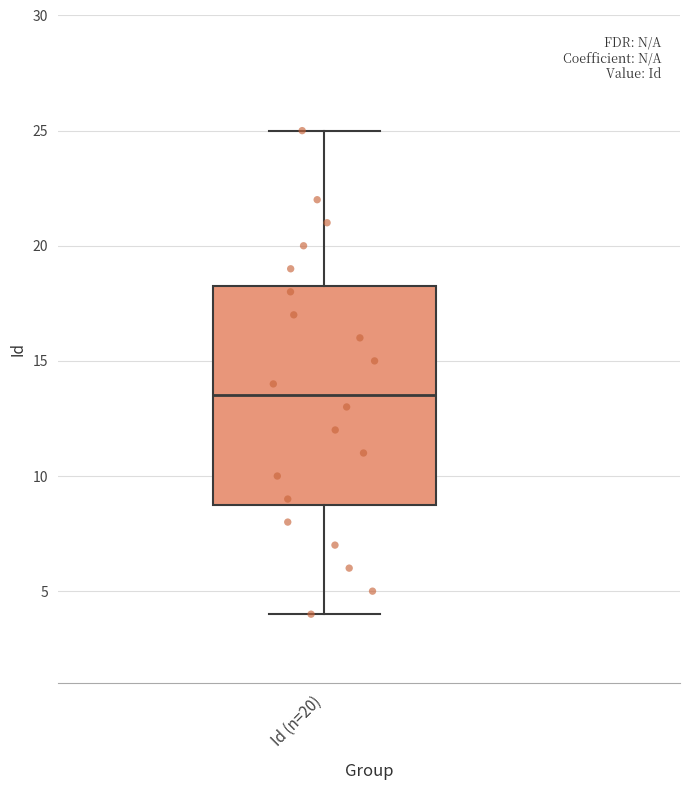

Read this box plot against the y-axis: the position of the median line, the range covered by the box, and the ends of both whiskers. The values are not printed on the chart, so give them approximately, as read against the axis.

median 13.5, box 9.0 to 18.5, whiskers 4.0 to 25.0